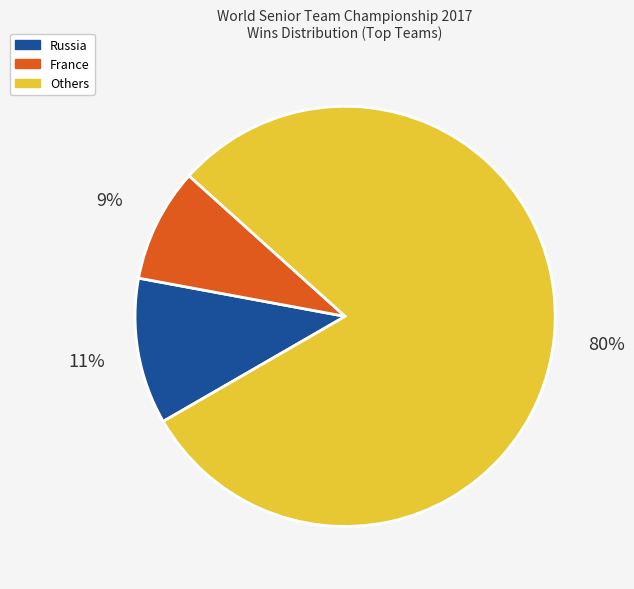

Does any single category account for the majority?

Yes